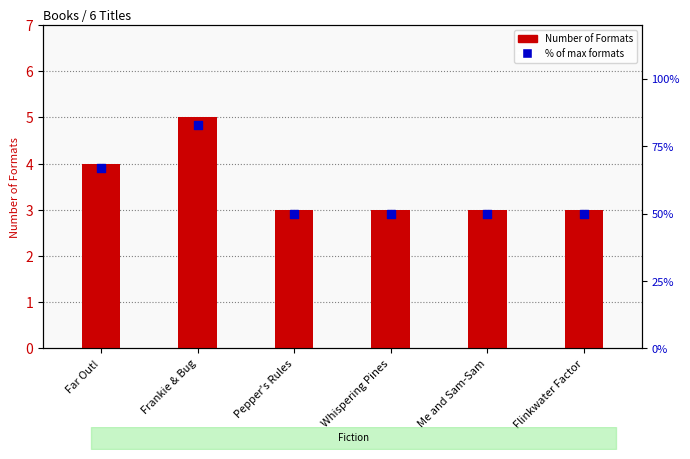

Is the value of Number of Formats at Far Out! greater than the value of % of max formats at Flinkwater Factor?

No